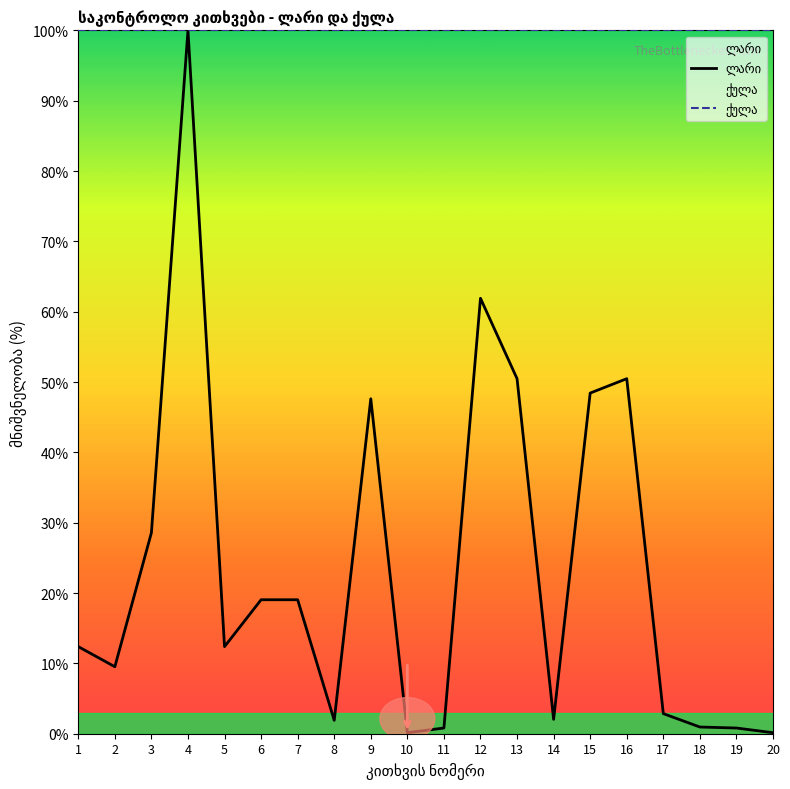

How many values in the ლარი series are below 12?

9